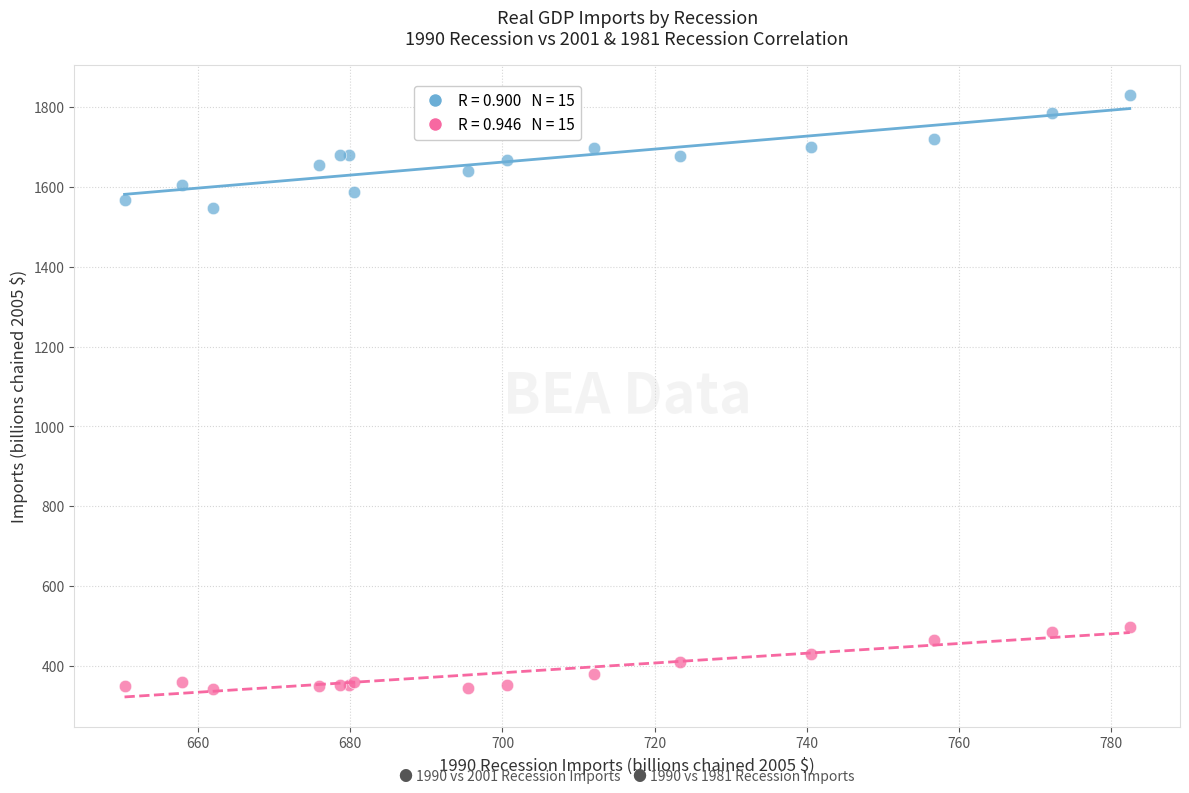

Across all series, what Y value is closest to 1086?

1548.0